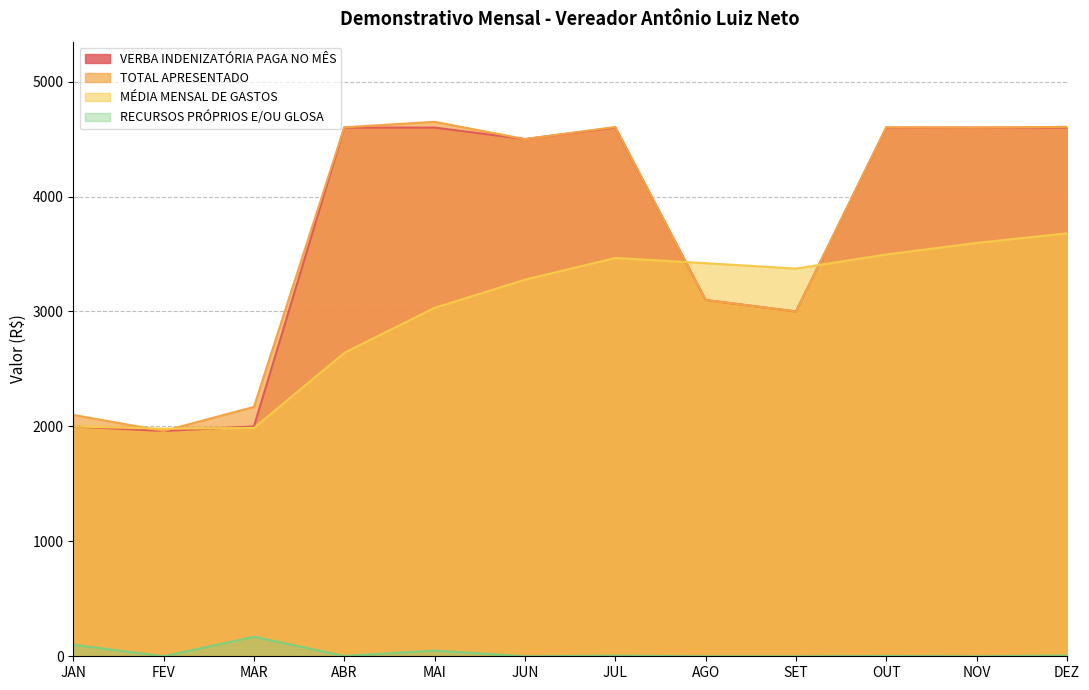

What is the lowest value of the MÉDIA MENSAL DE GASTOS series?

1980.0